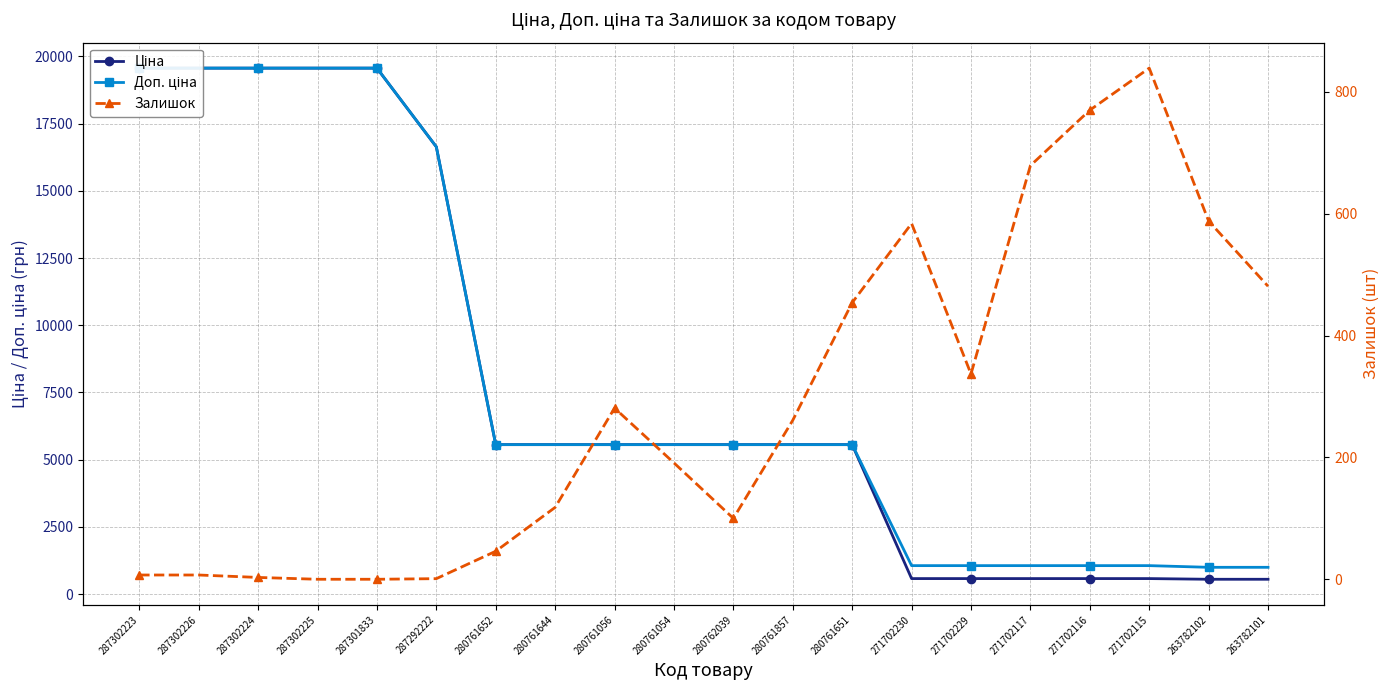

Between 280761644 and 280761651, which series saw the biggest shift?

Залишок